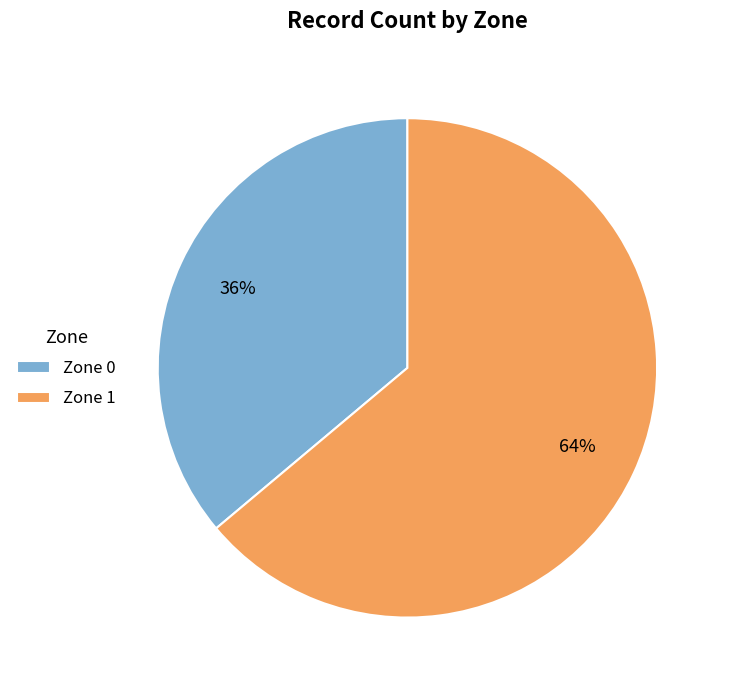

True or false: Zone 0 accounts for 36% of the total.

True